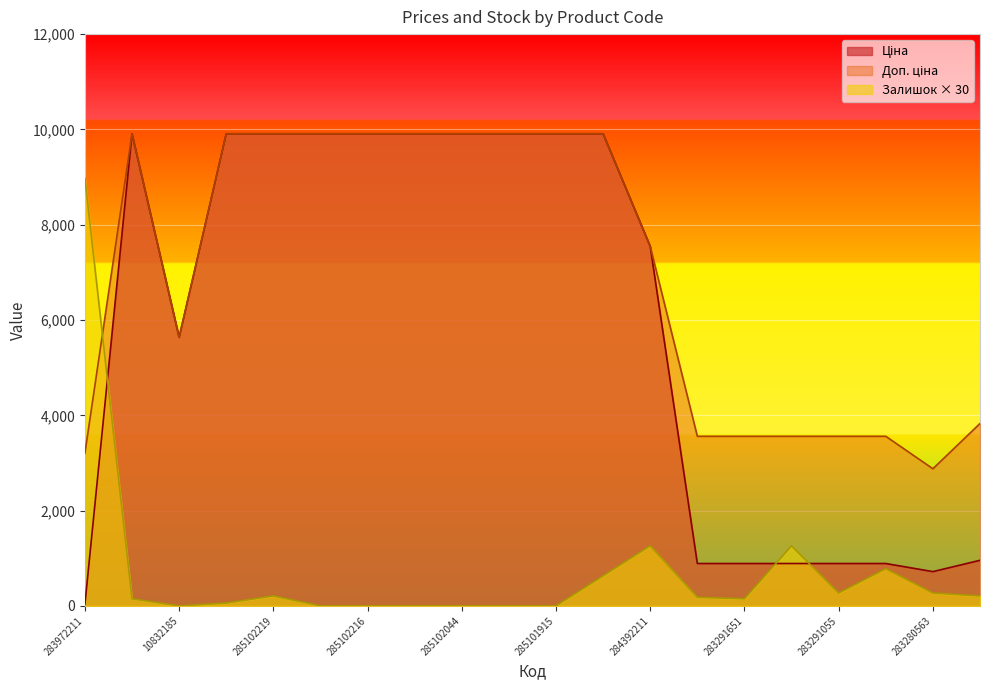

Count the number of data series in this chart.

3